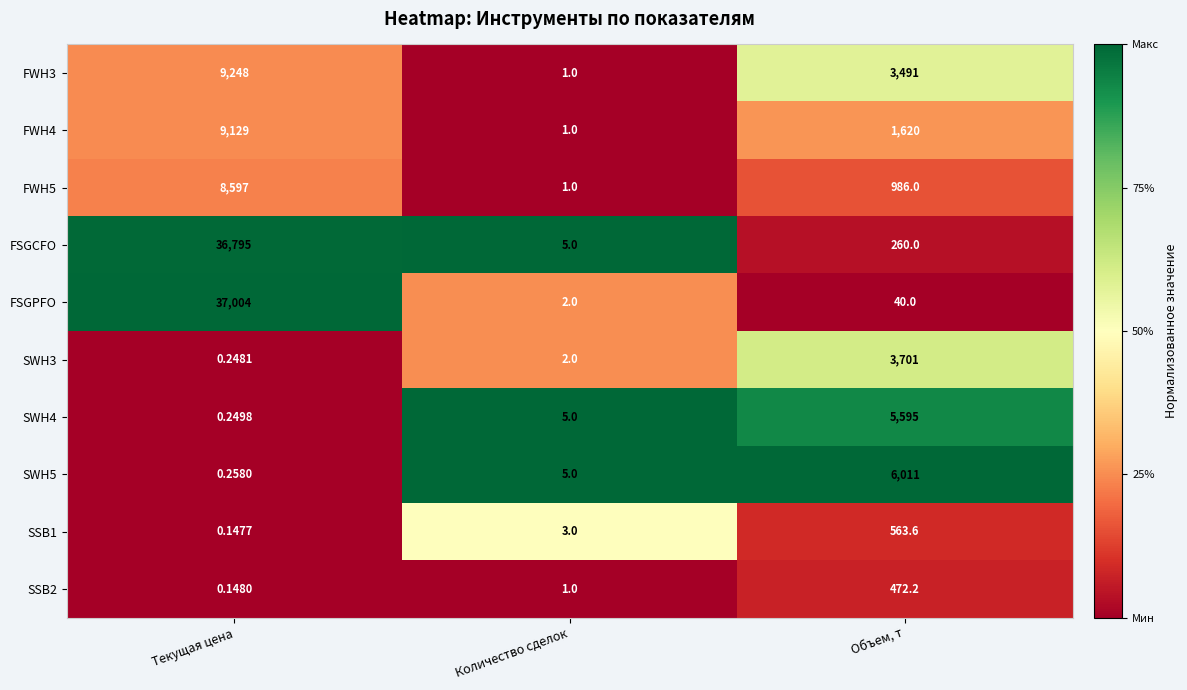

Count the number of categories in the chart.

3